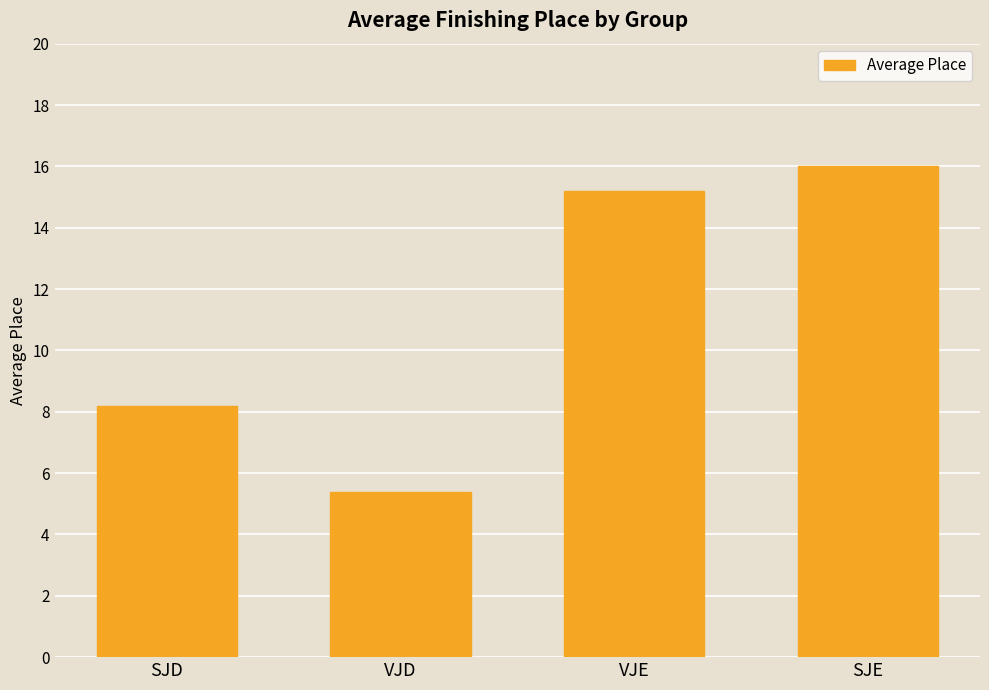

What position from the left is VJE?

3